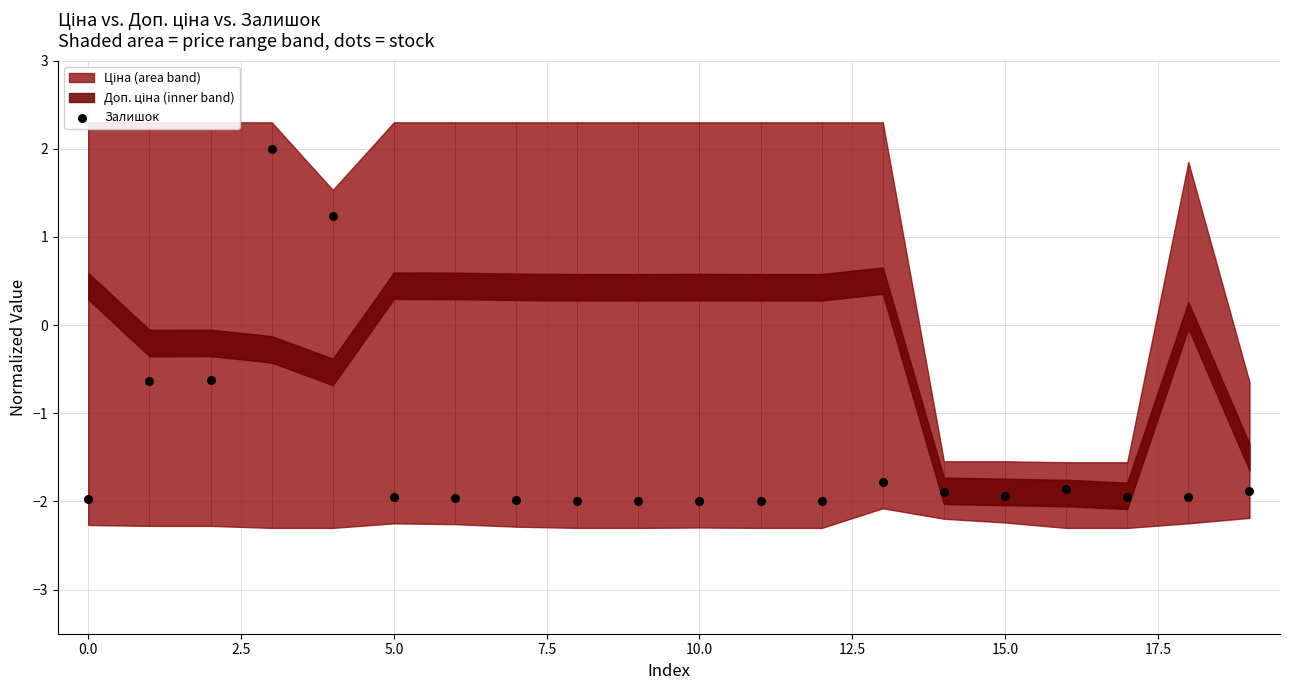

Which has a higher value, 13 or 18?

13